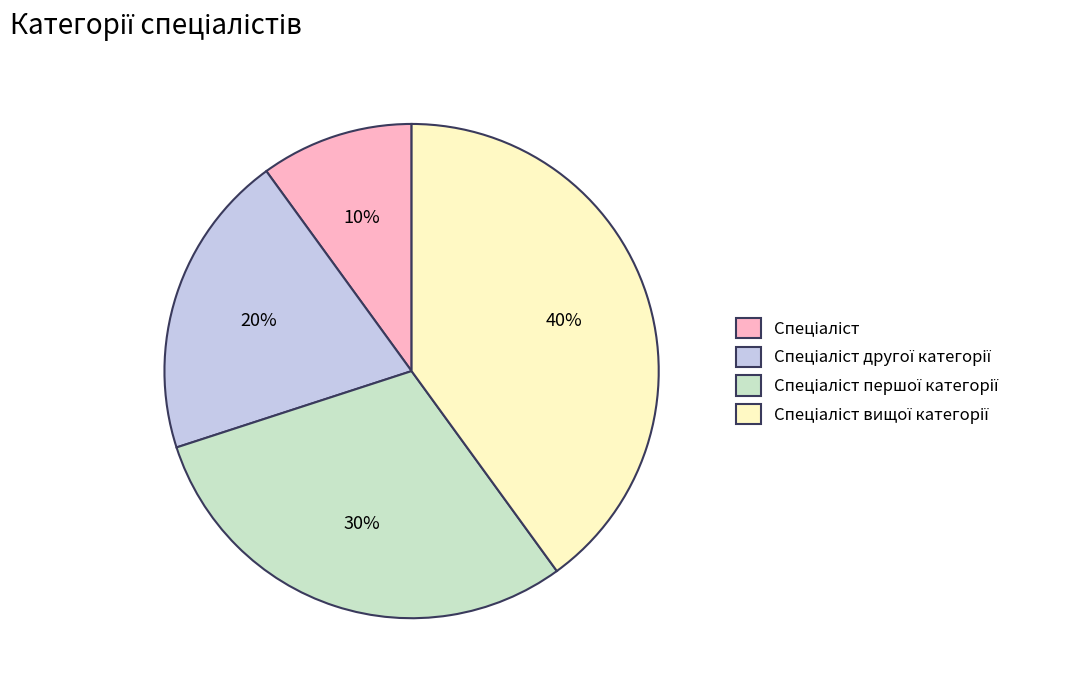

Is there any slice that represents more than half of the pie?

No